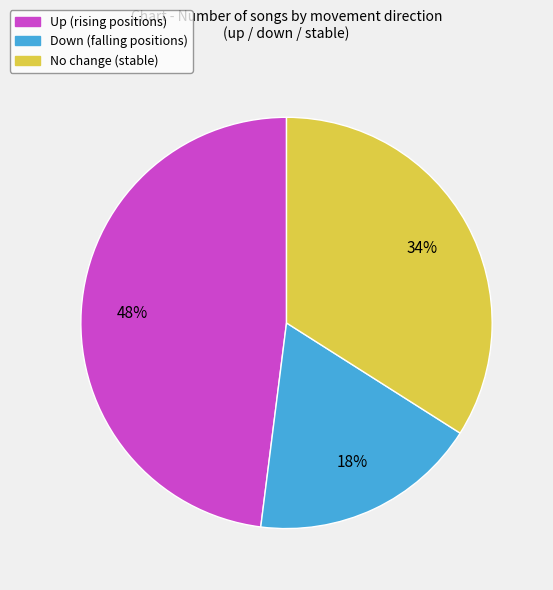

Is there any slice that represents more than half of the pie?

No